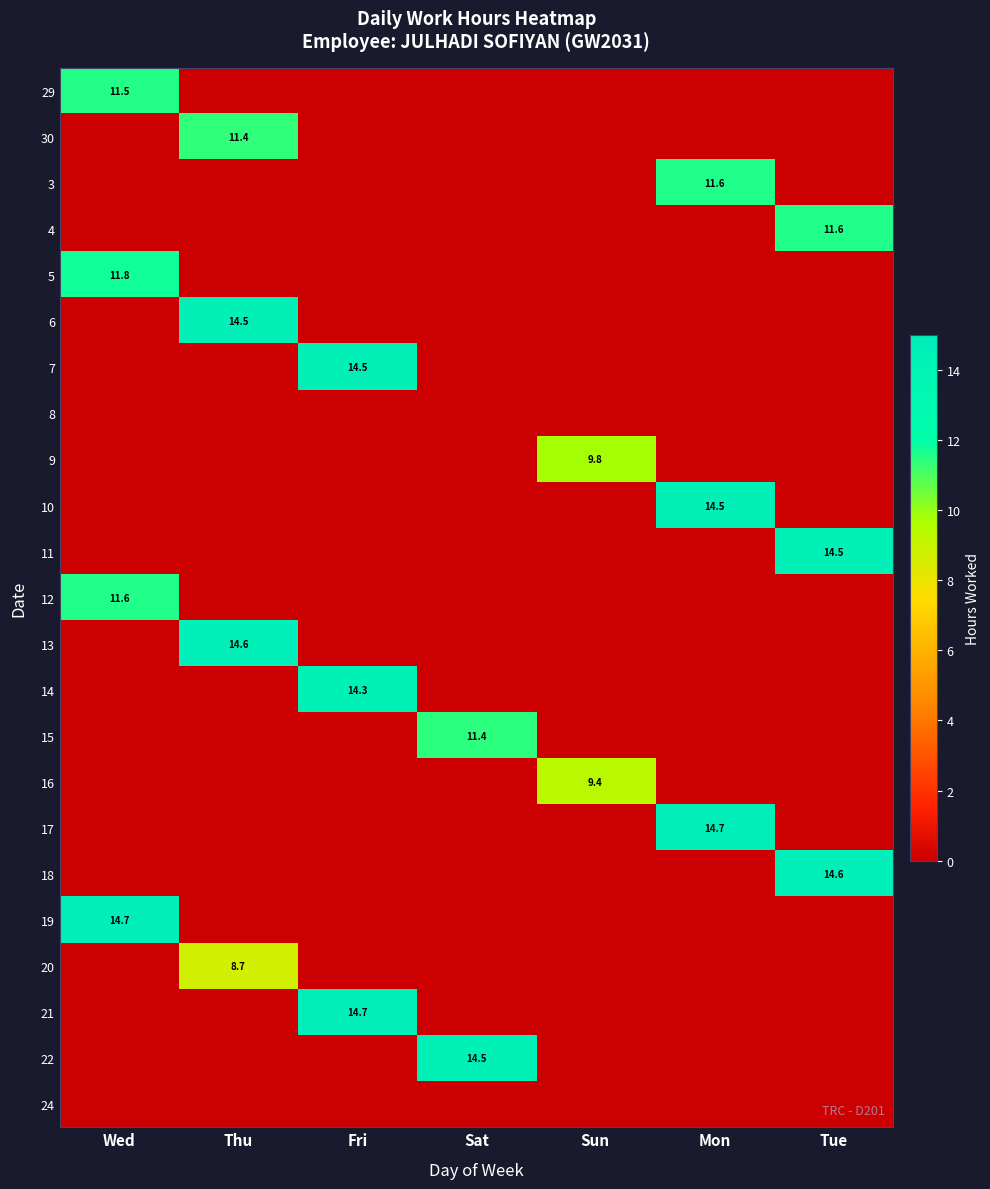

What is the maximum value shown in the chart?

14.7